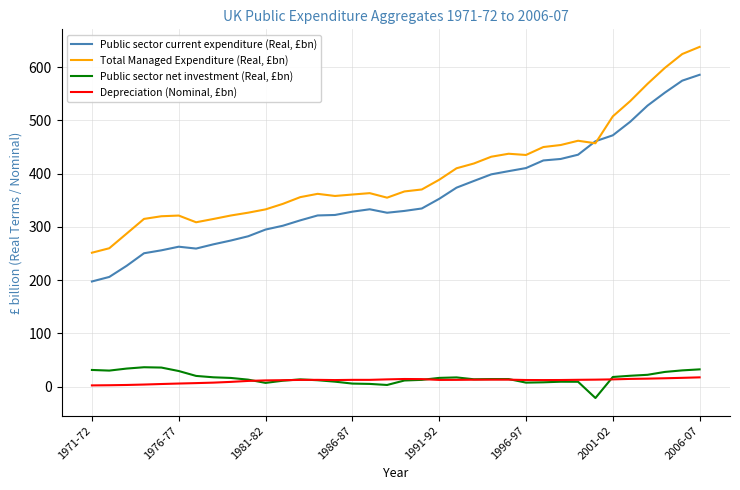

What are all the series names shown in the legend?

Public sector current expenditure (Real, £bn), Total Managed Expenditure (Real, £bn), Public sector net investment (Real, £bn), Depreciation (Nominal, £bn)